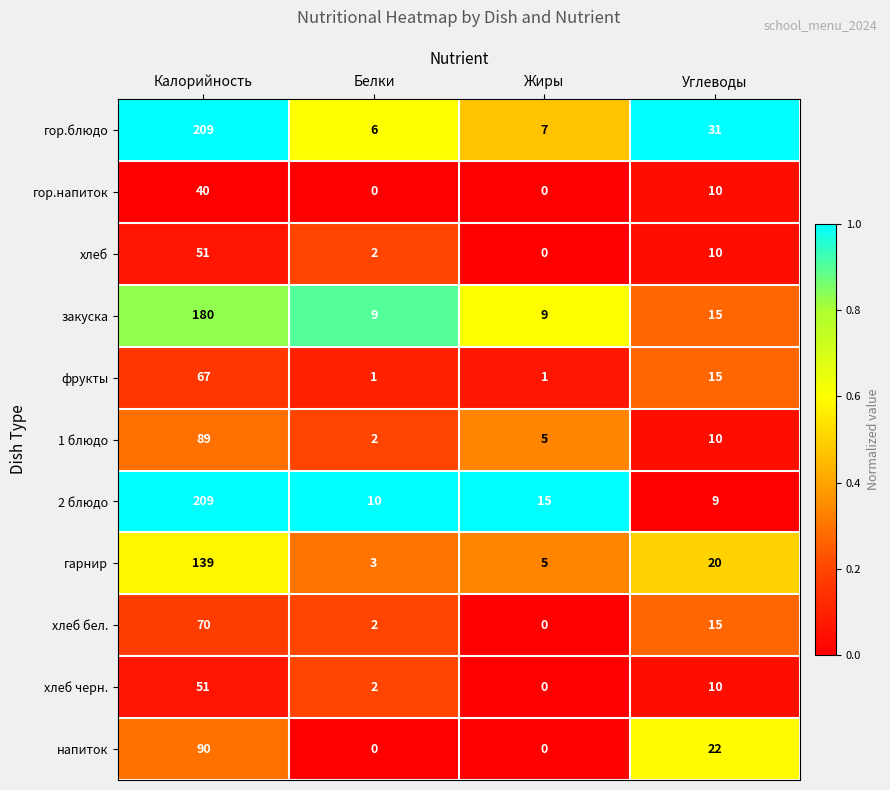

What is the total value across all series at Калорийность?

1195